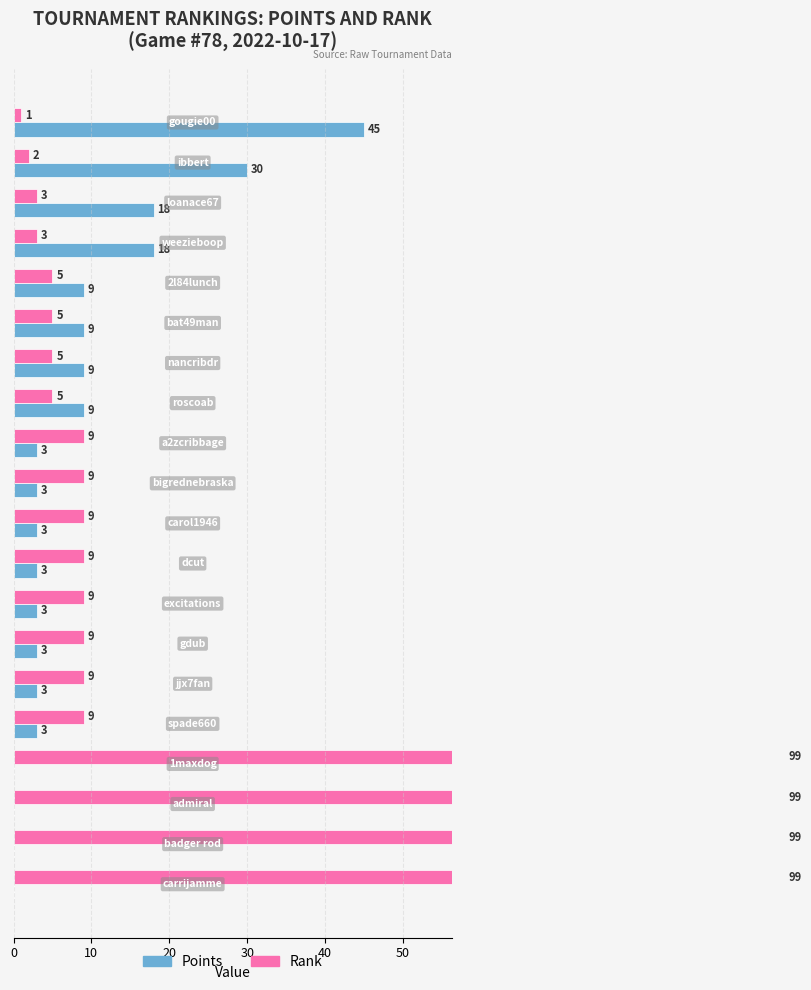

Is the value of Points at 15 greater than the value of Rank at 30?

No